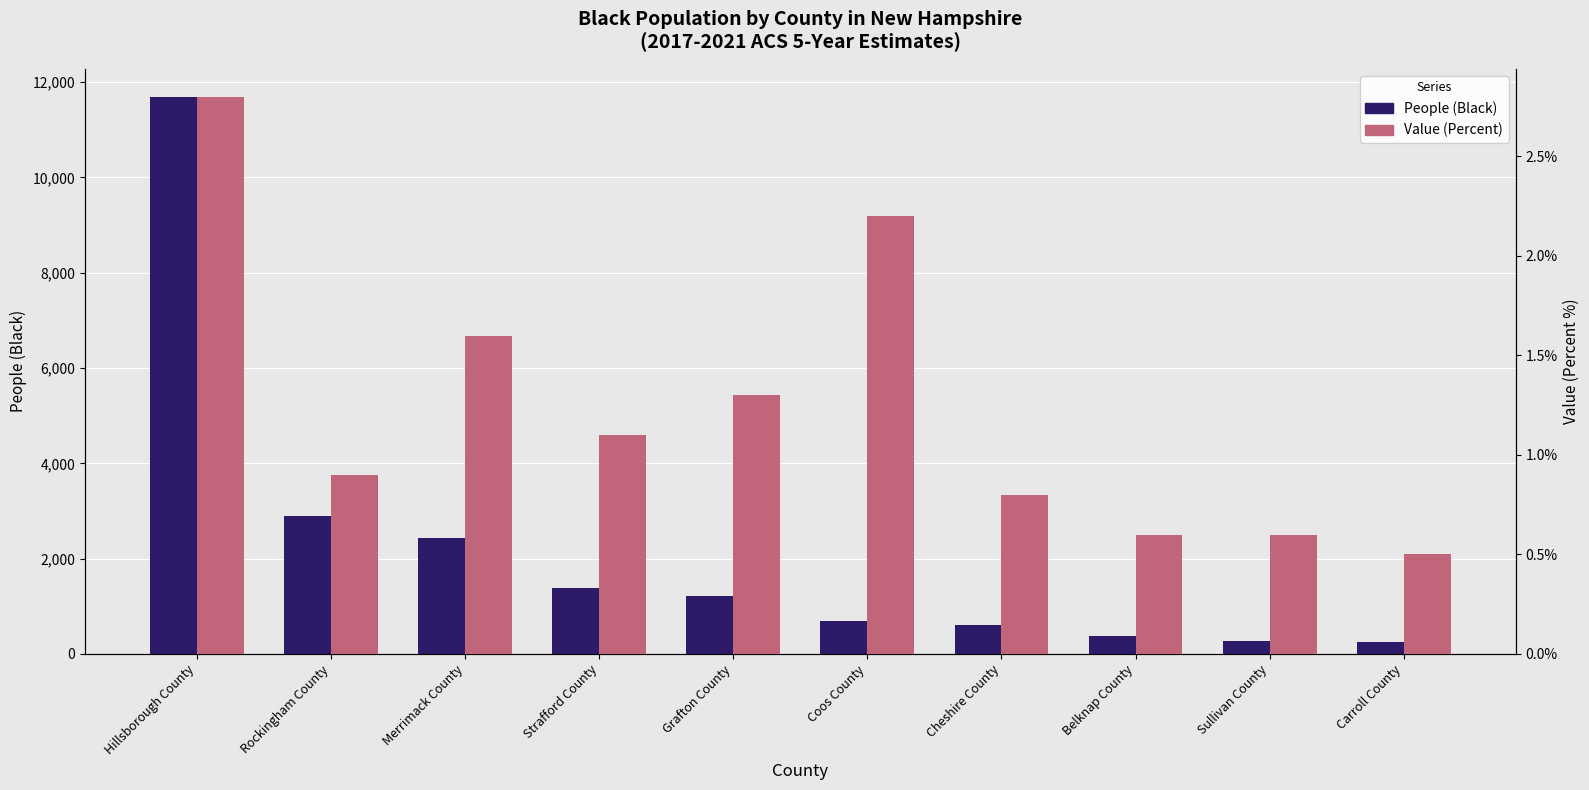

Which series has the widest spread of values?

People (Black)